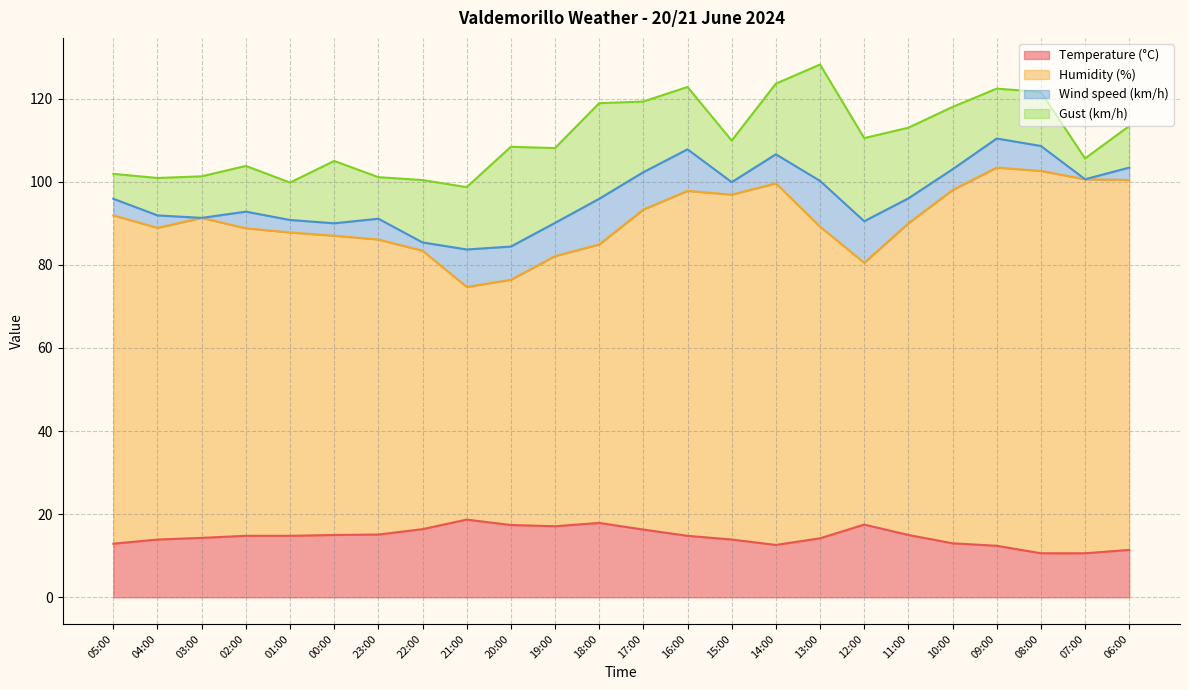

What is the smallest value displayed?

10.6